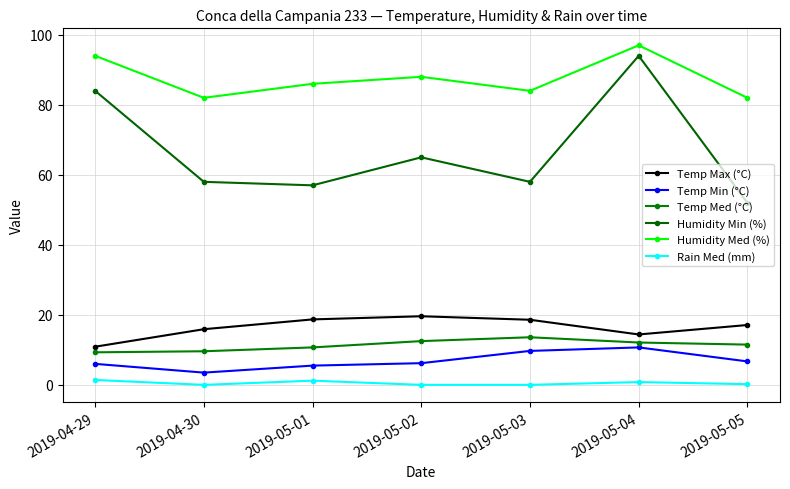

True or false: Temp Max (°C) and Temp Min (°C) intersect in this chart.

False